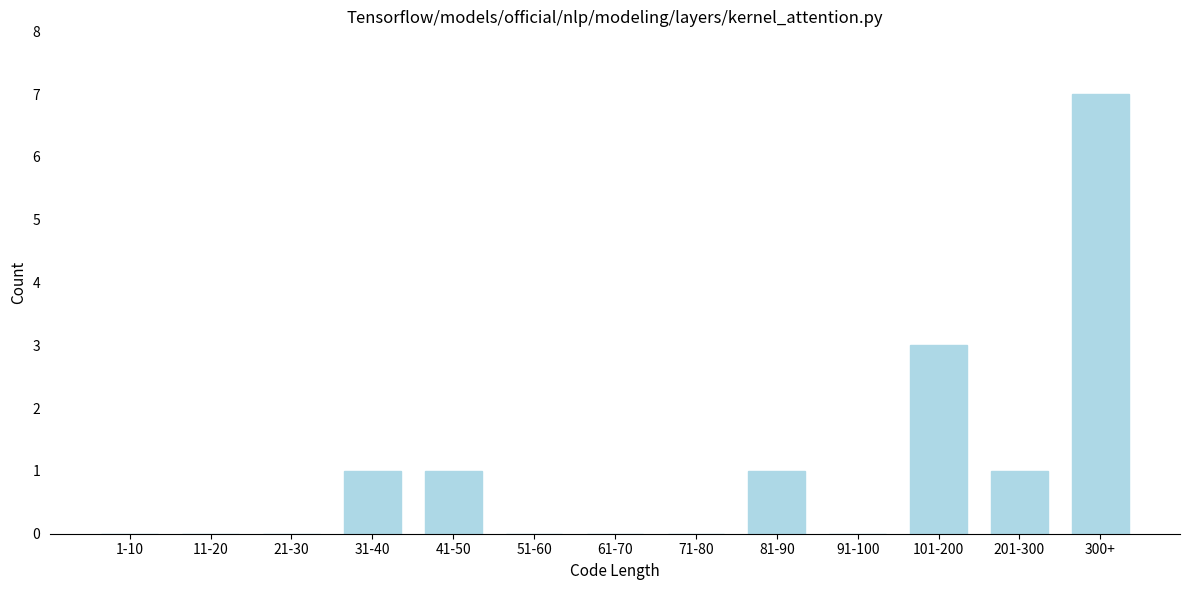

Reading left to right, extract all data points from this chart.

1-10=0	11-20=0	21-30=0	31-40=1	41-50=1	51-60=0	61-70=0	71-80=0	81-90=1	91-100=0	101-200=3	201-300=1	300+=7